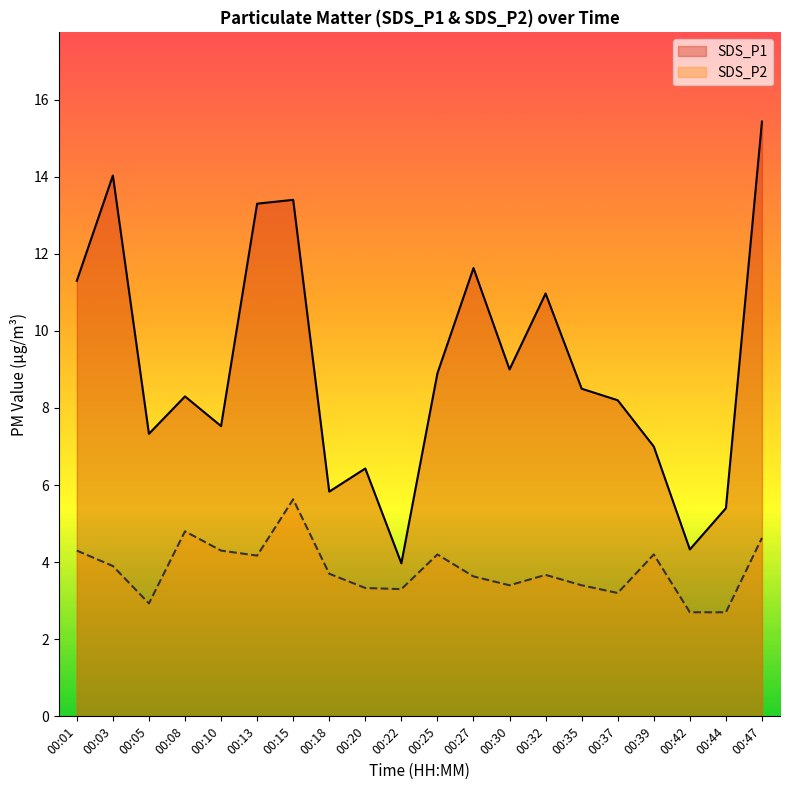

Does the chart display data point markers on the line(s)?

No